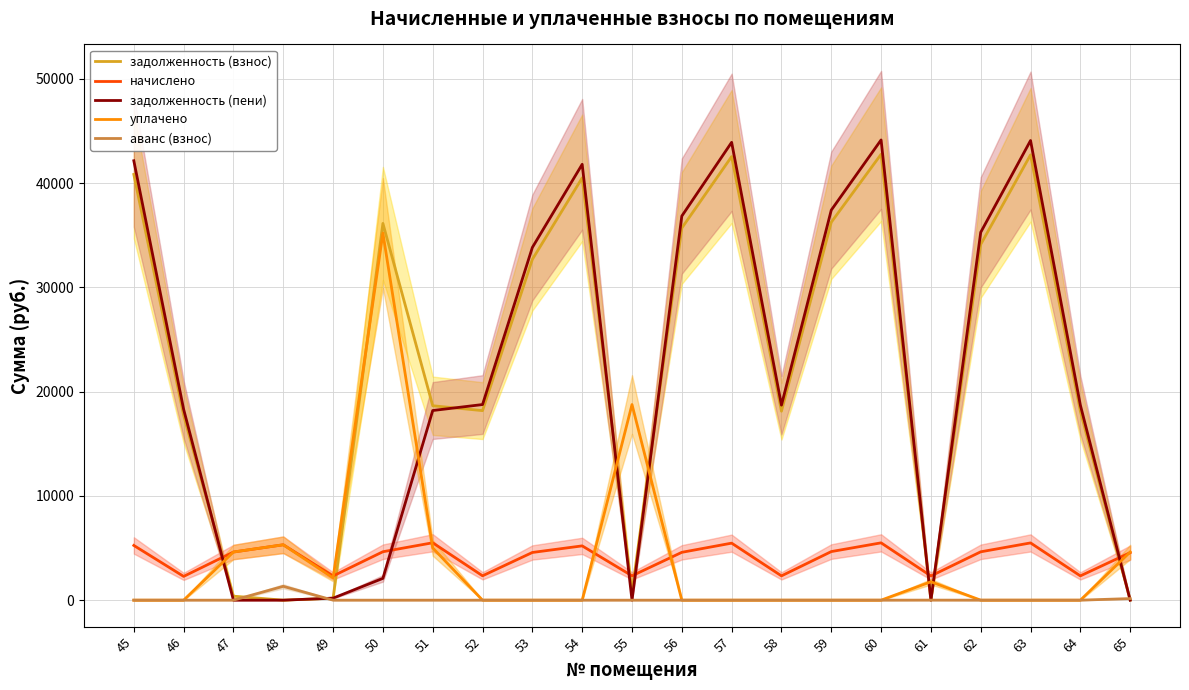

Reading left to right, transcribe all the data shown in this chart.

задолженность (взнос): 40837.3	17738.4	384.4	0.0	191.1	36140.1	18649.8	18180.7	32689.5	40505.6	780.7	35697.9	42550.2	18125.2	36250.5	42771.3	0.0	34125.8	42716.0	18125.2	0.0
начислено: 5249.9	2280.4	4617.6	5313.8	2323.0	4646.0	5505.6	2337.2	4575.0	5207.3	2337.2	4589.2	5470.1	2330.2	4660.2	5498.5	2323.0	4639.0	5491.4	2330.2	4560.7
задолженность (пени): 42149.8	18308.5	0.0	0.0	193.6	2091.6	18190.8	18765.0	33833.3	41807.4	0.0	36845.2	43917.7	18707.8	37415.5	44146.0	0.0	35285.5	44088.8	18707.8	0.0
уплачено: 0.0	0.0	4619.4	5313.9	2130.3	35210.0	5011.4	0.0	0.0	0.0	18765.0	0.0	0.0	0.0	0.0	0.0	1763.6	0.0	0.0	0.0	4619.8
аванс (взнос): 0.0	0.0	0.0	1328.4	0.0	0.0	0.0	0.0	0.0	0.0	0.0	0.0	0.0	0.0	0.0	0.0	5.6	0.0	0.0	0.0	153.0